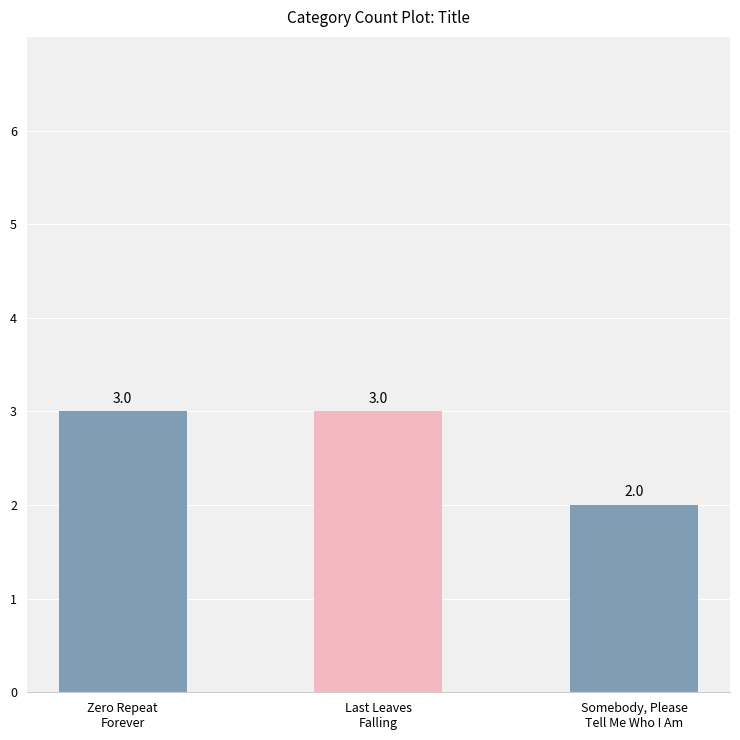

What is the approximate value at Last Leaves
Falling?

3